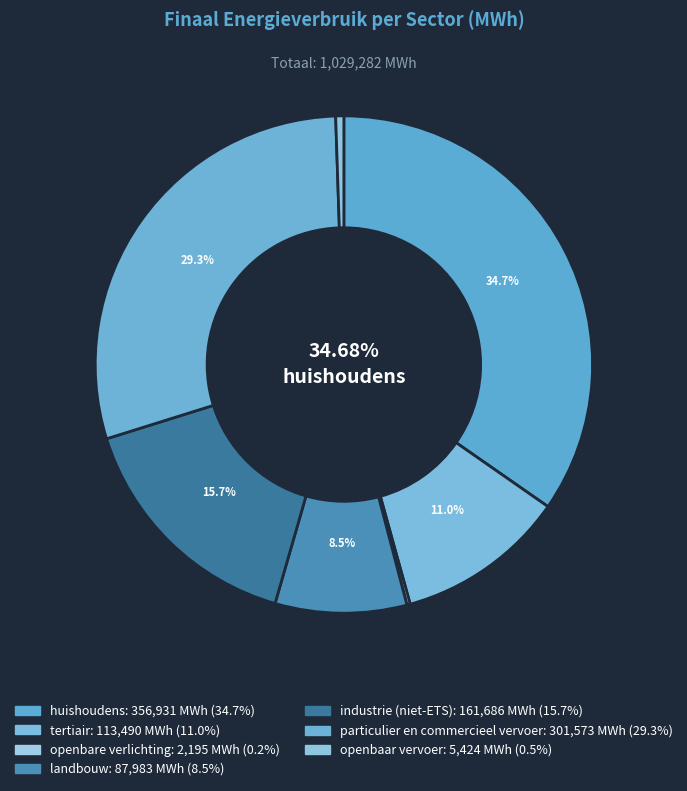

What is the total percentage of industrie (niet-ETS) and openbaar vervoer?

16.2%